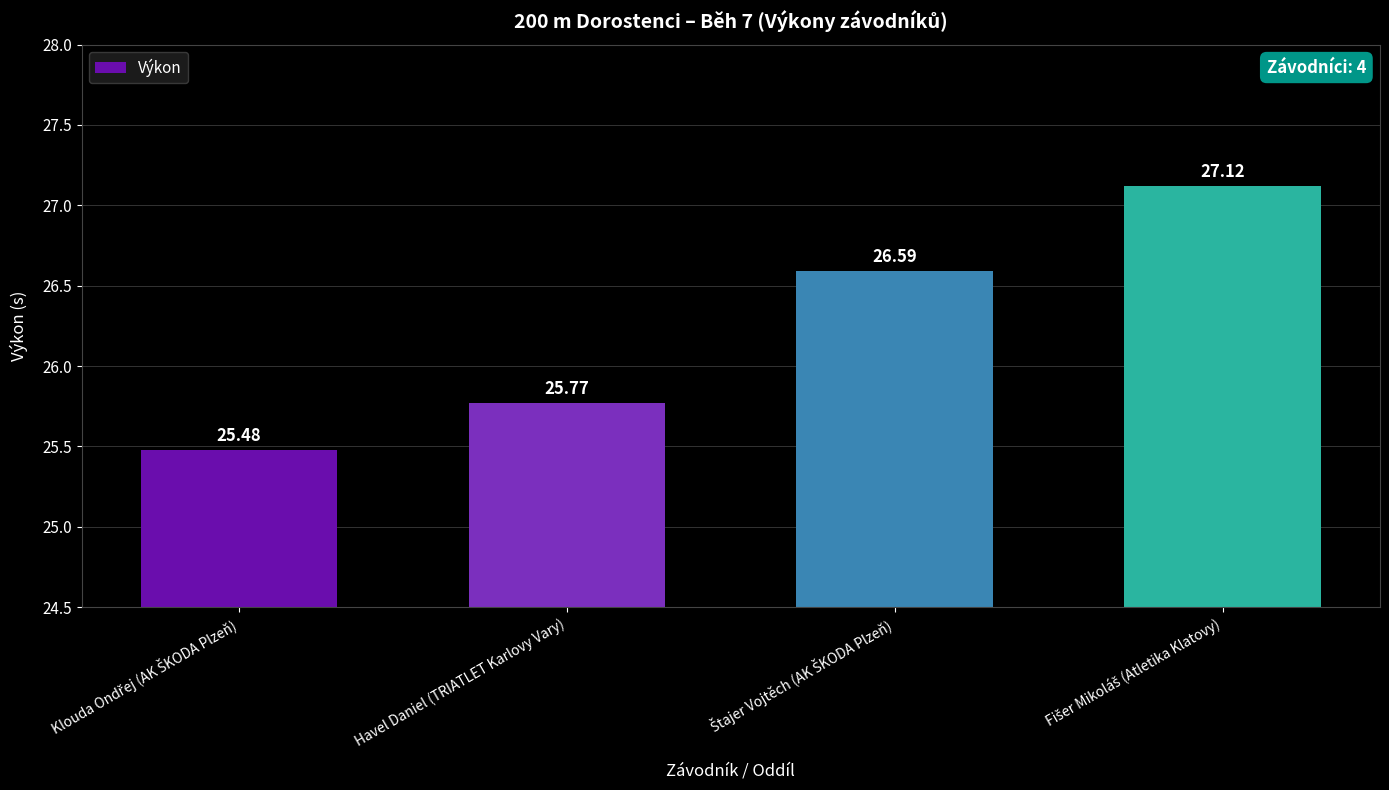

What is the difference between the second highest and second lowest values?

0.8